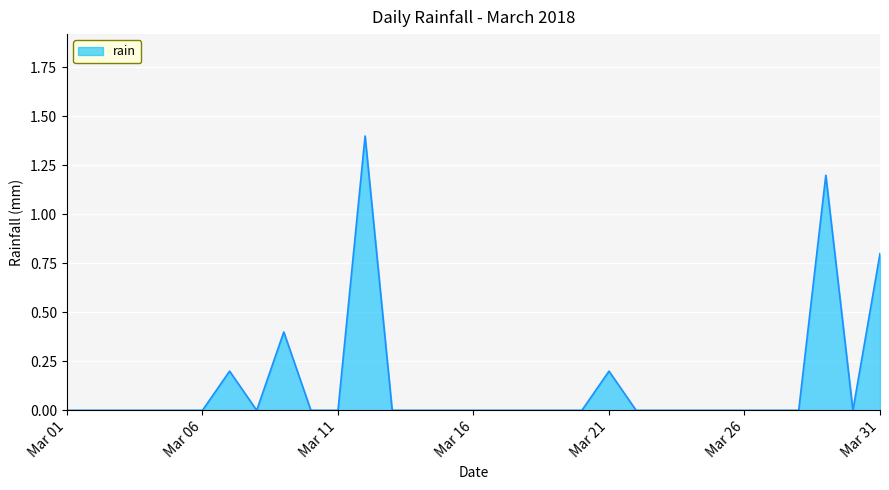

What is the difference between the maximum and minimum values?

1.4